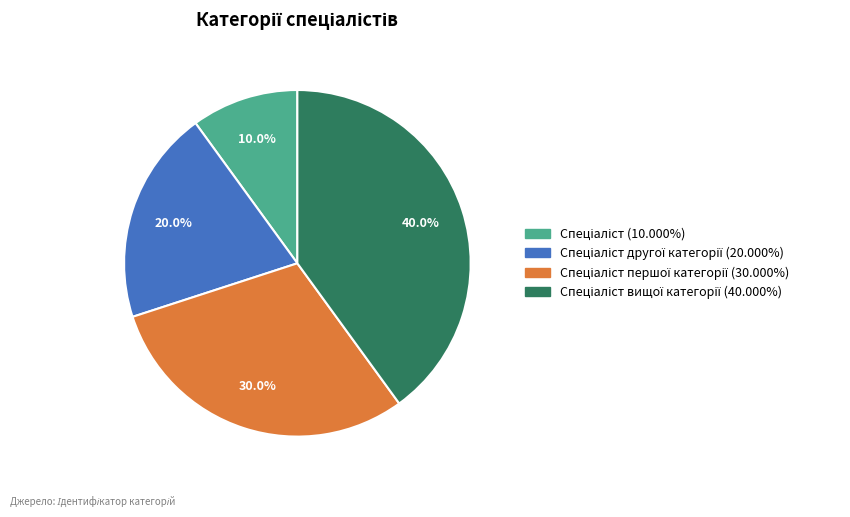

Is there any slice that represents more than half of the pie?

No